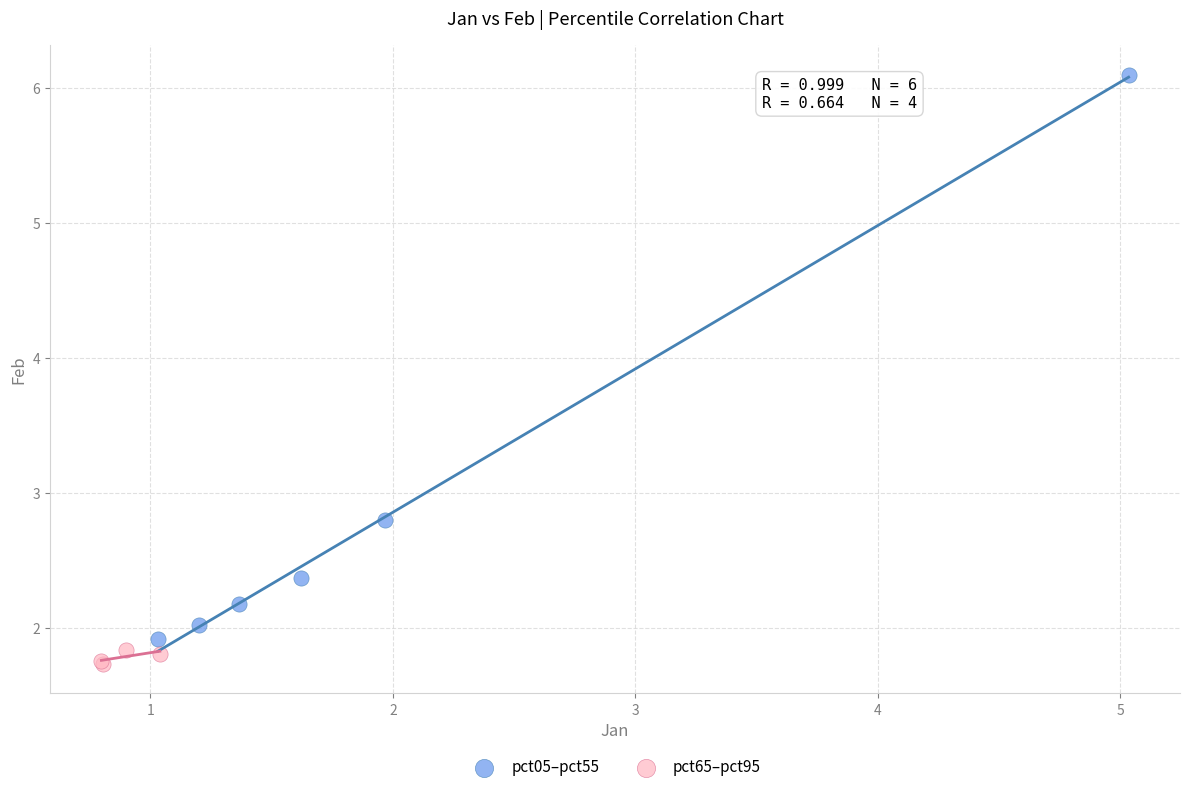

Which series contains the lowest Y value?

pct65–pct95